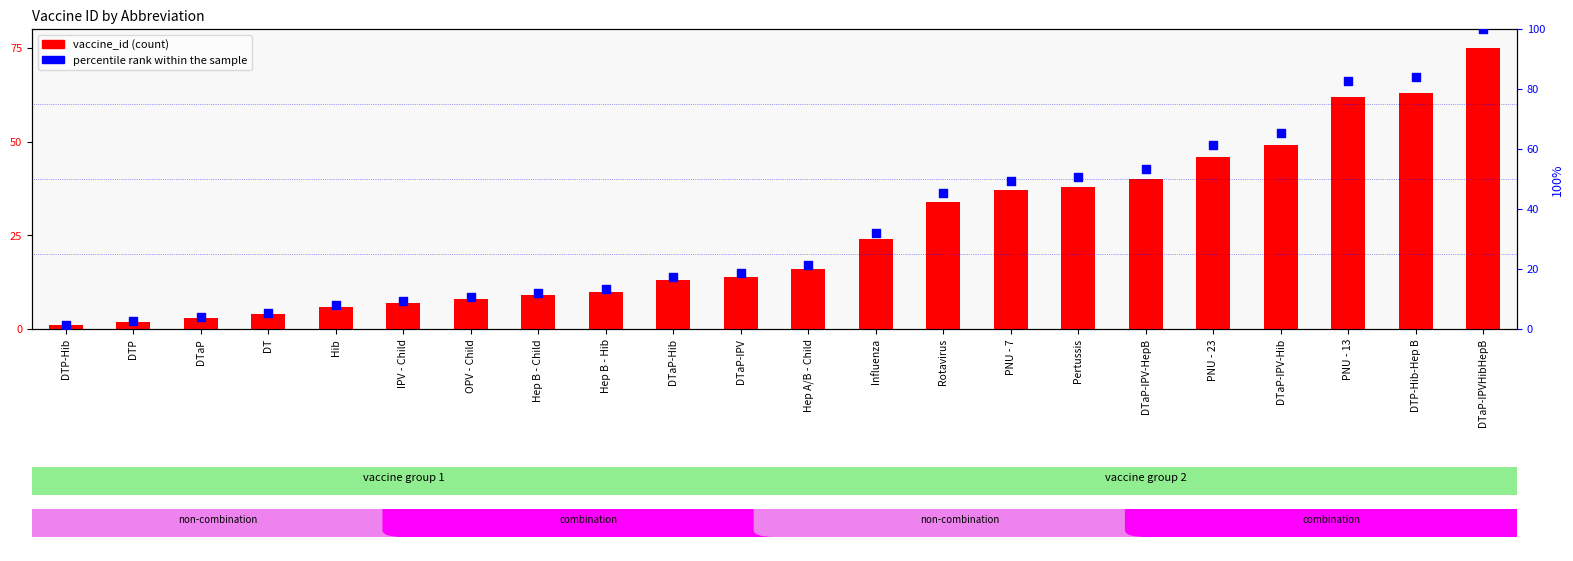

Which series reaches the minimum Y coordinate?

vaccine_id